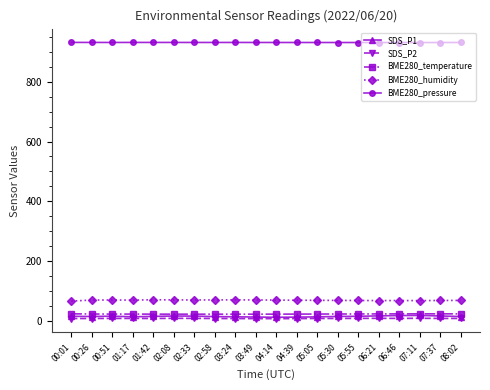

How many lines are shown in the chart?

5